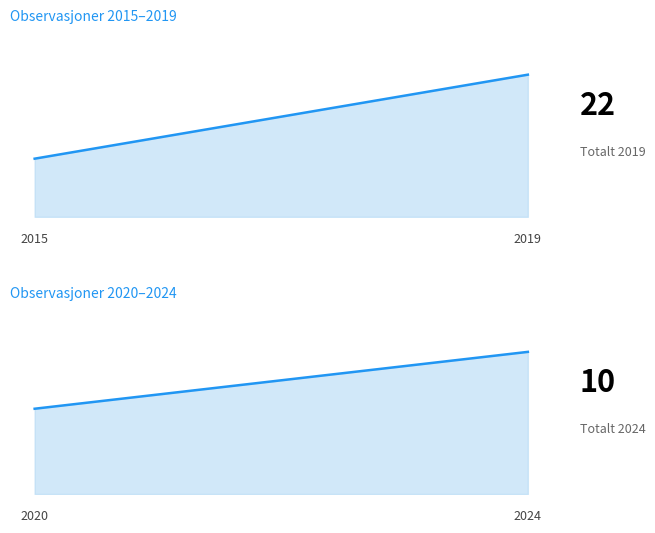

Reading left to right, extract all data points from this chart.

2015 & 2019 totals: 9	22
2020 & 2024 totals: 6	10